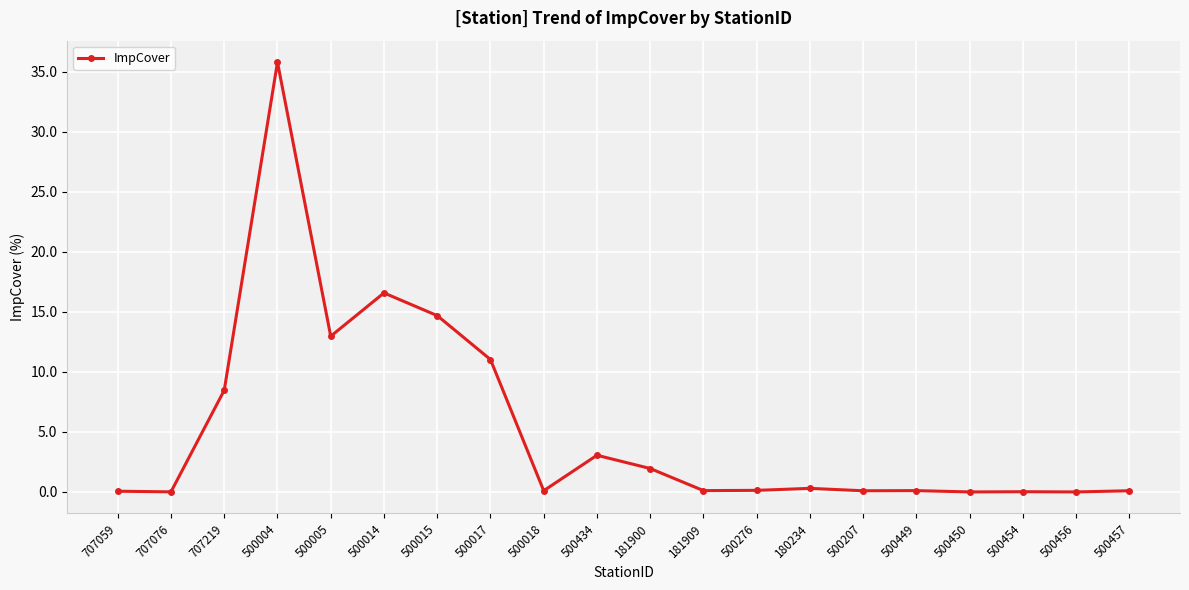

At which category does the data reach its first local peak?

500004